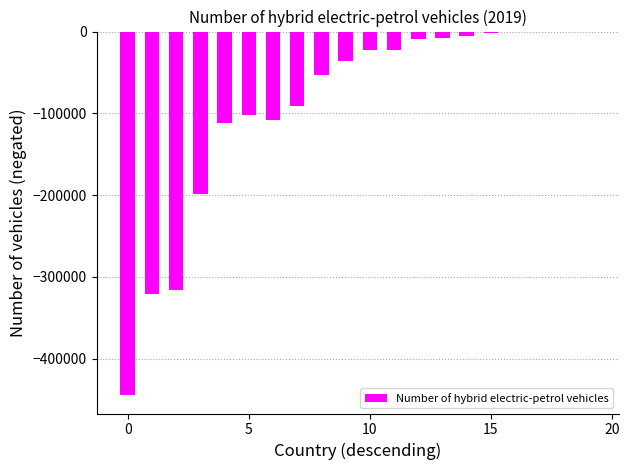

What is the sum of all values?

-1854348